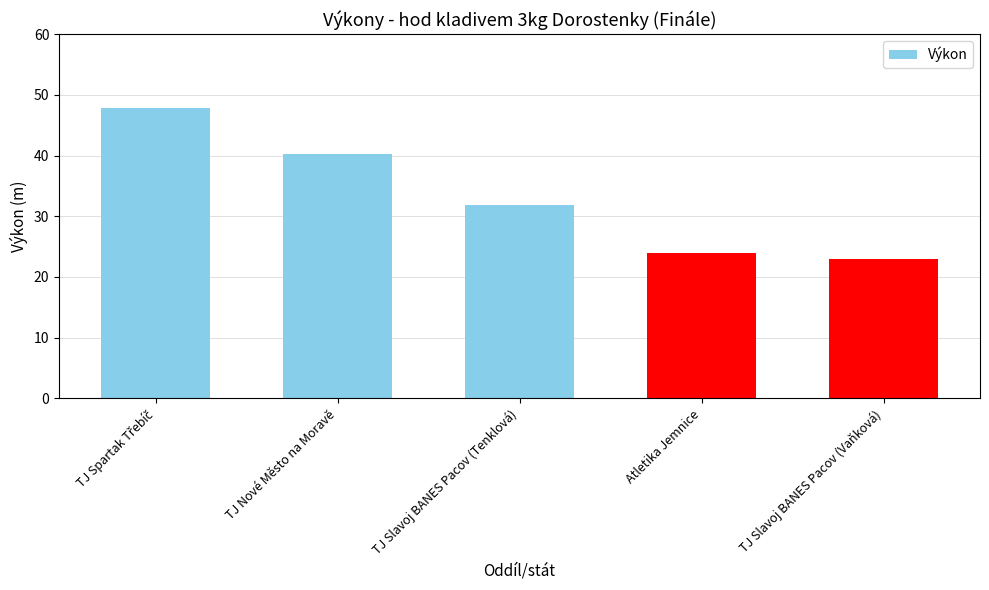

Reading left to right, what are all the values shown in this chart?

47.9	40.3	31.9	24.0	23.0